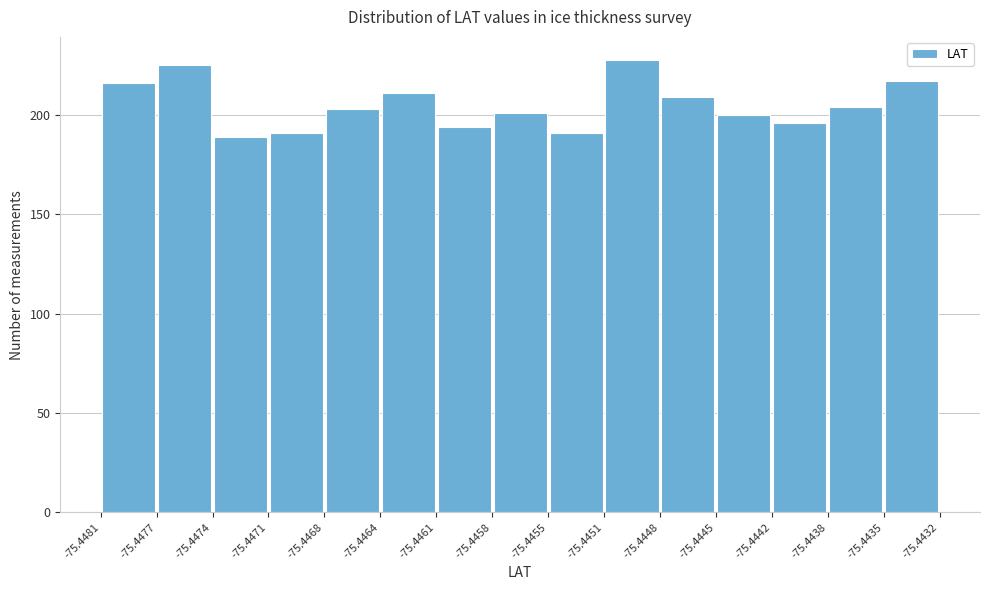

How tall is the bar that spans -75.4448 to -75.4445 on the x-axis? The values are not printed on the chart, so give them approximately, as read against the axis.

210